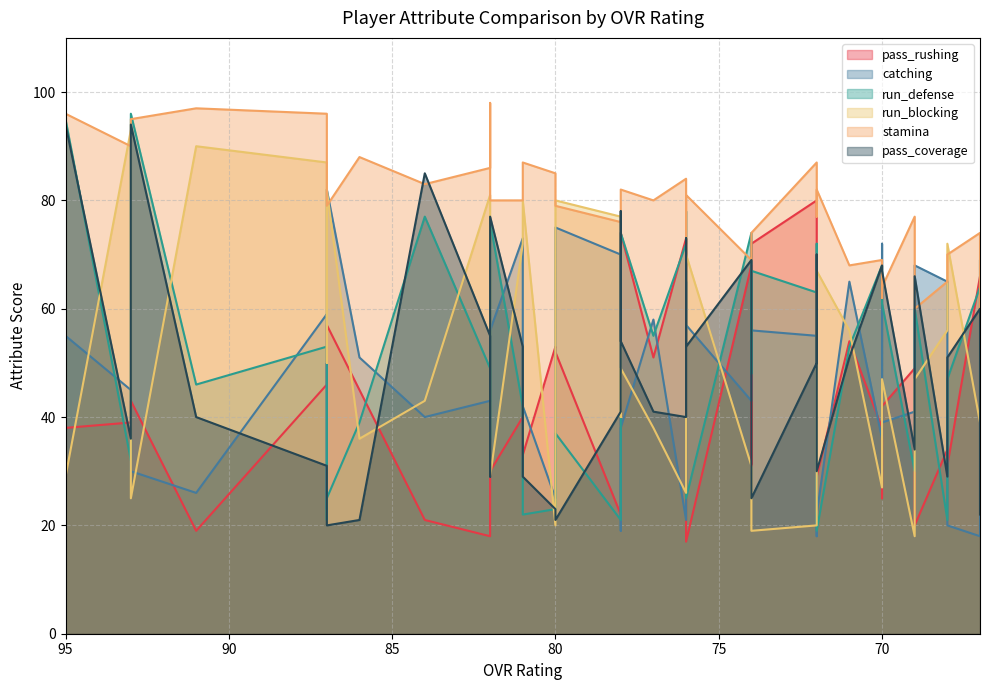

True or false: pass_rushing and run_blocking intersect in this chart.

True